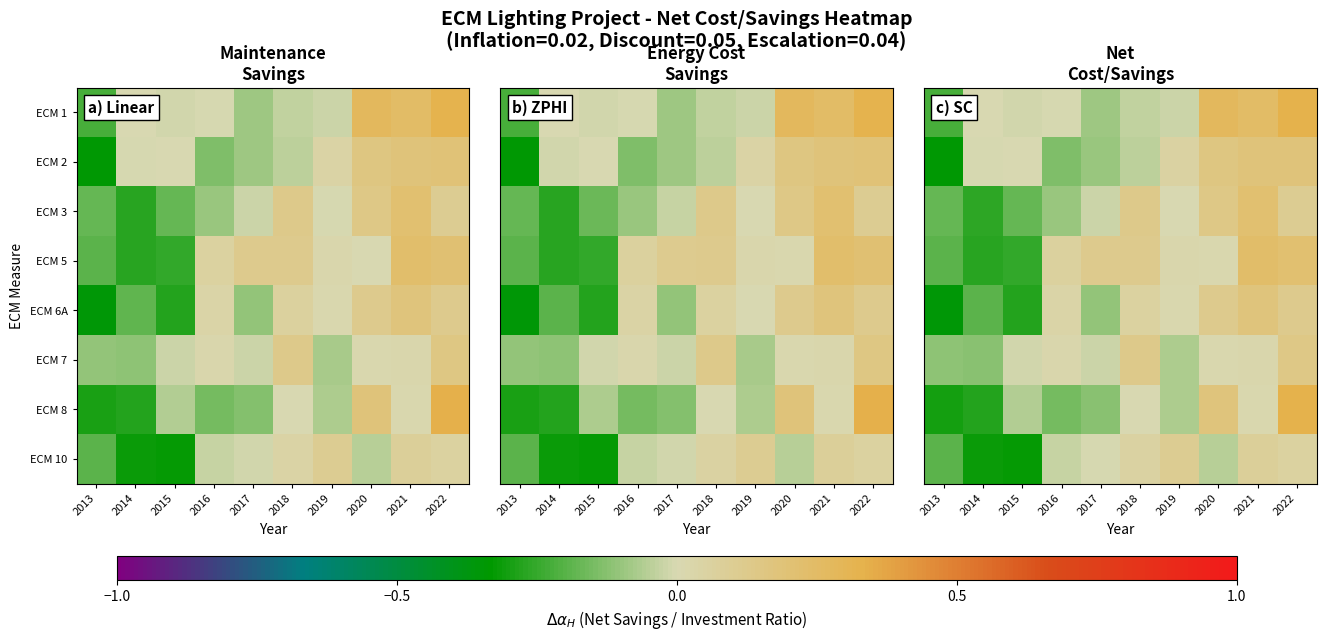

At which label is ECM 8 closest to 0?

2018